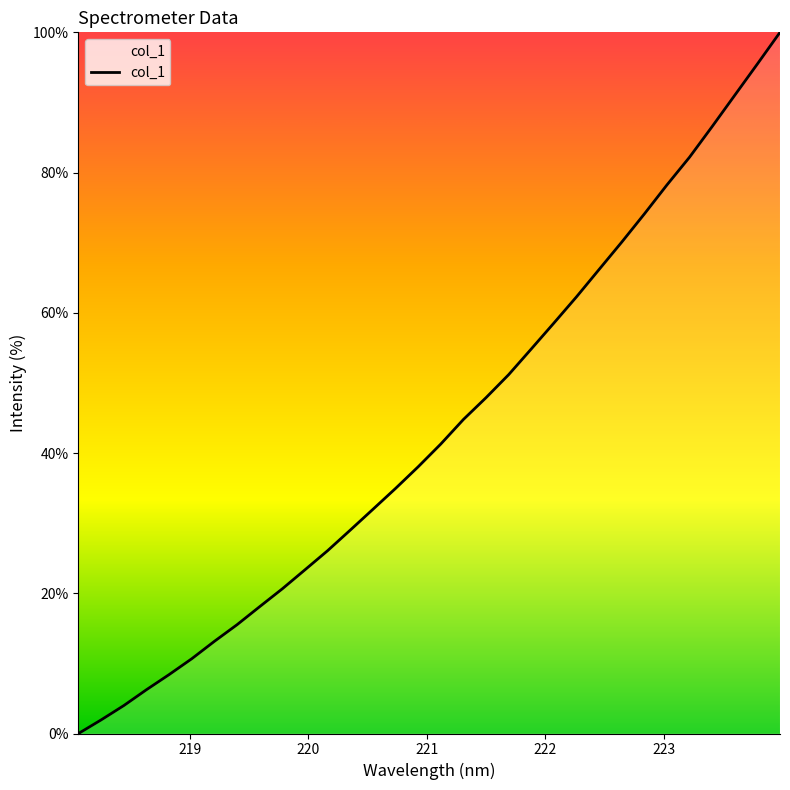

What is the difference between the maximum and minimum values?

100.0